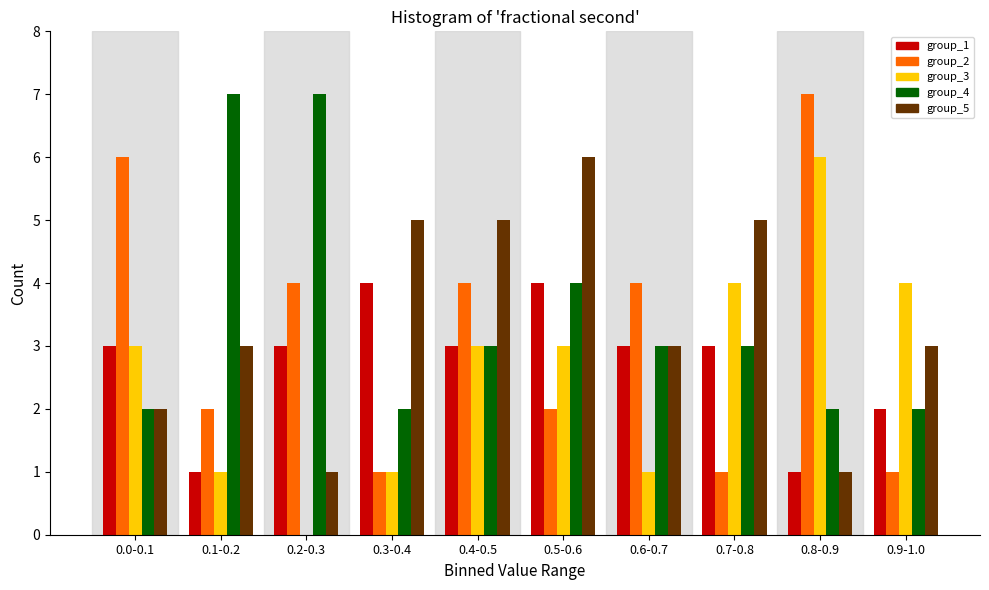

The group_1 series shows 1 at 0.7-0.8. True or false?

False